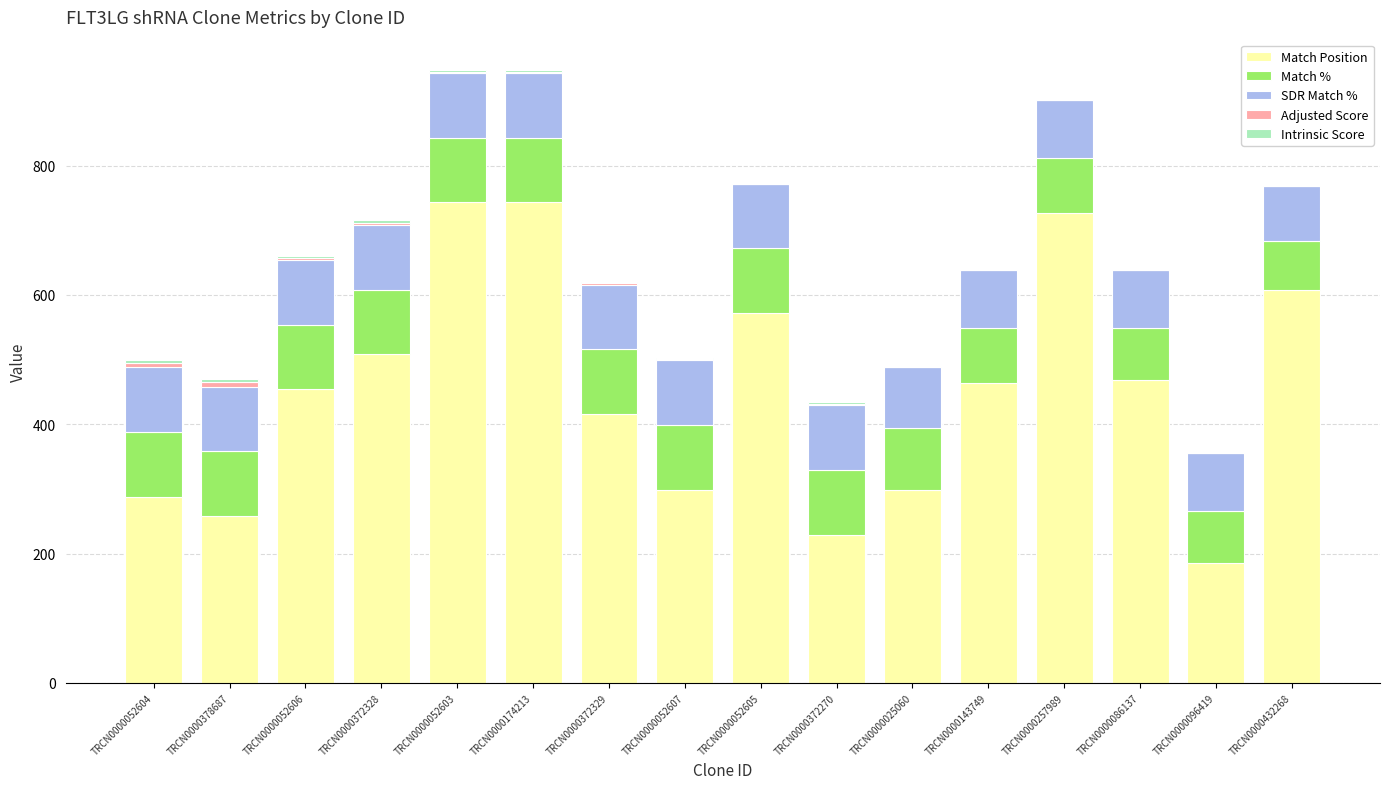

The Match Position series shows 773.8 at TRCN0000086137. True or false?

False